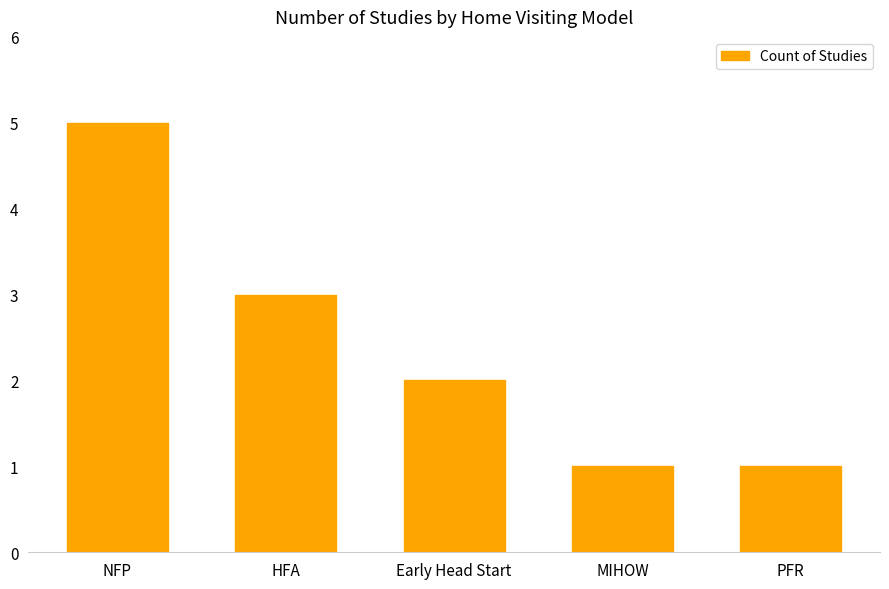

How many bars are there in total?

5